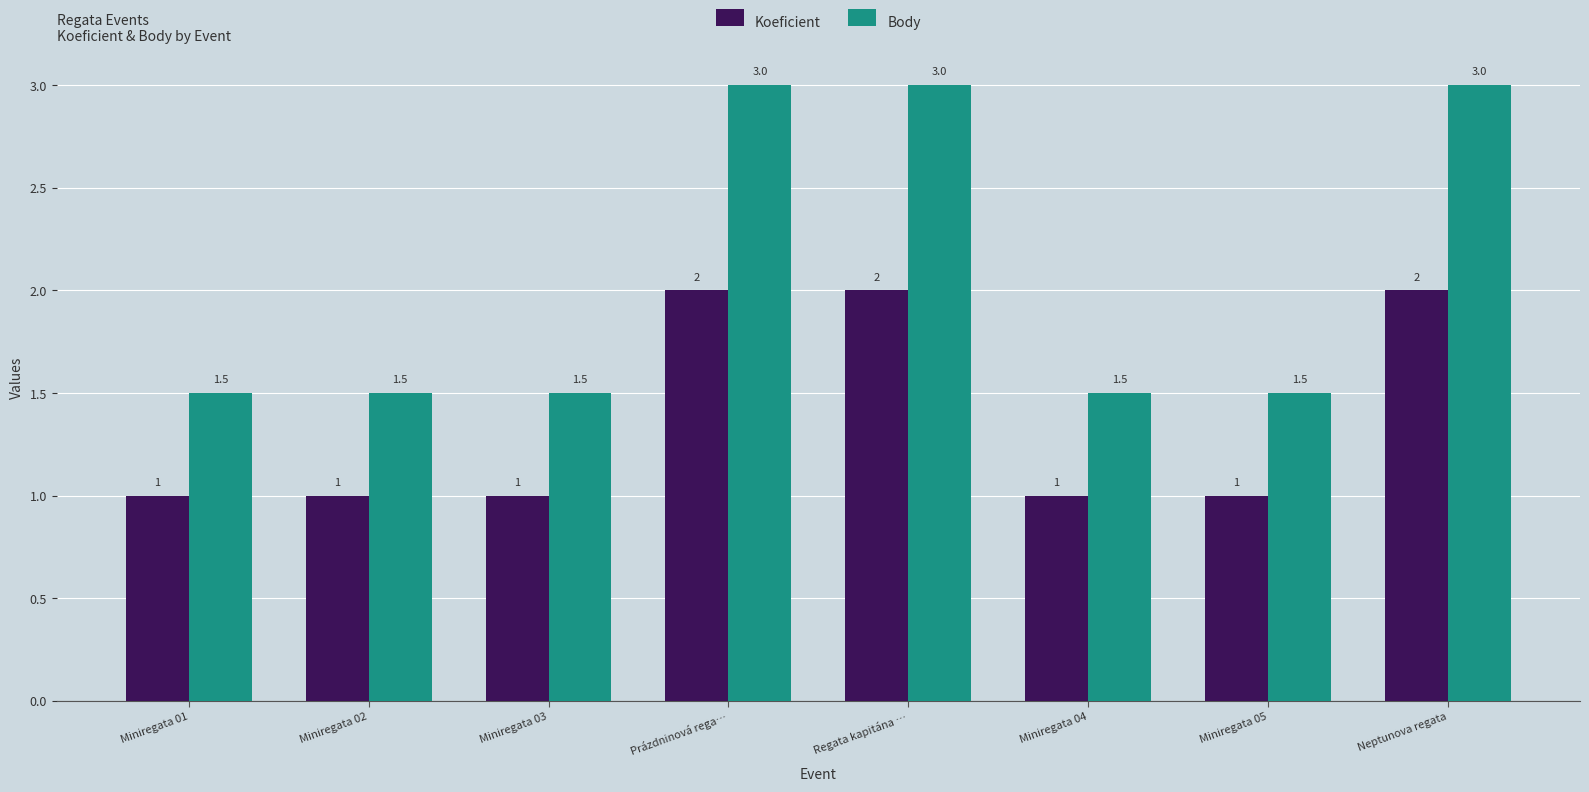

What is the label of the 5th bar from the right?

Prázdninová rega…